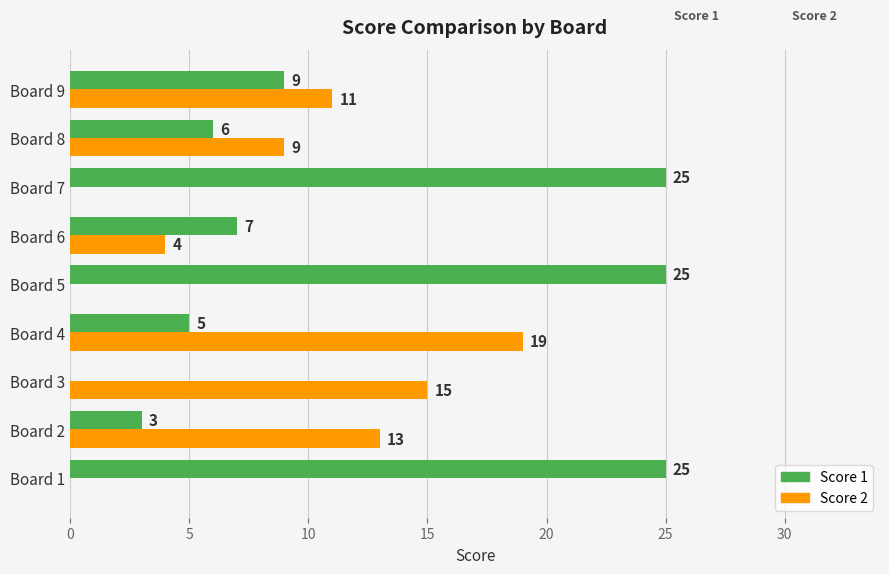

What is the total value across all series at Board 4?

24